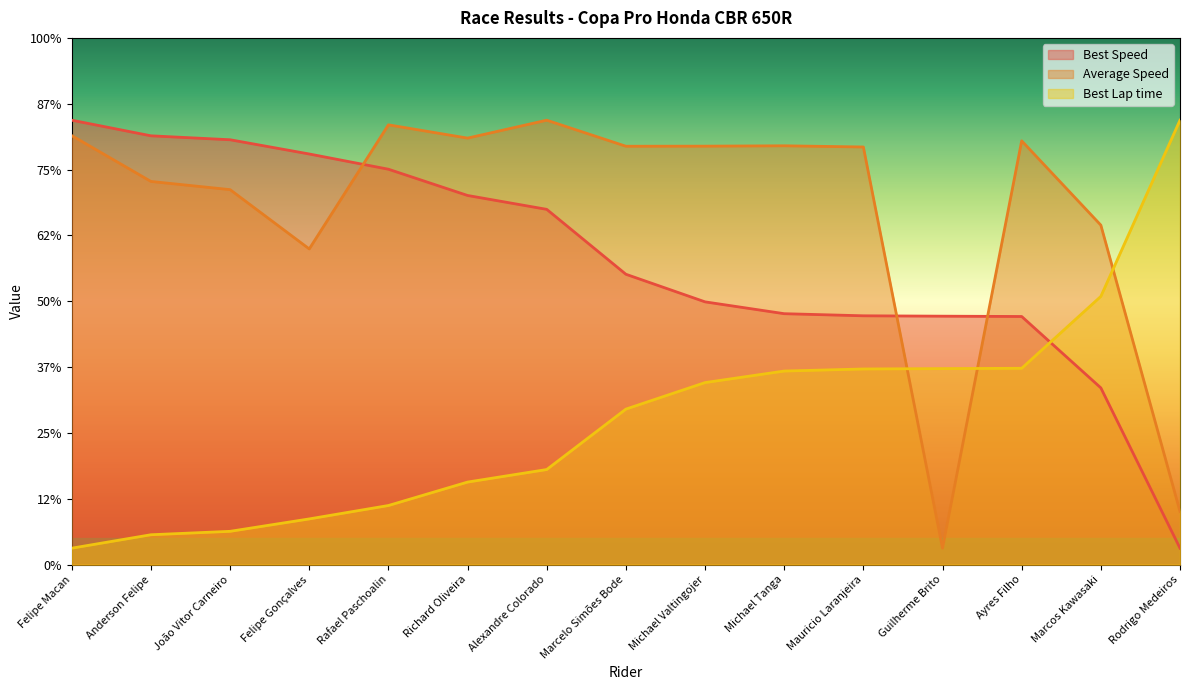

After their last crossing, which series has the higher values: Best Speed or Best Lap time?

Best Lap time